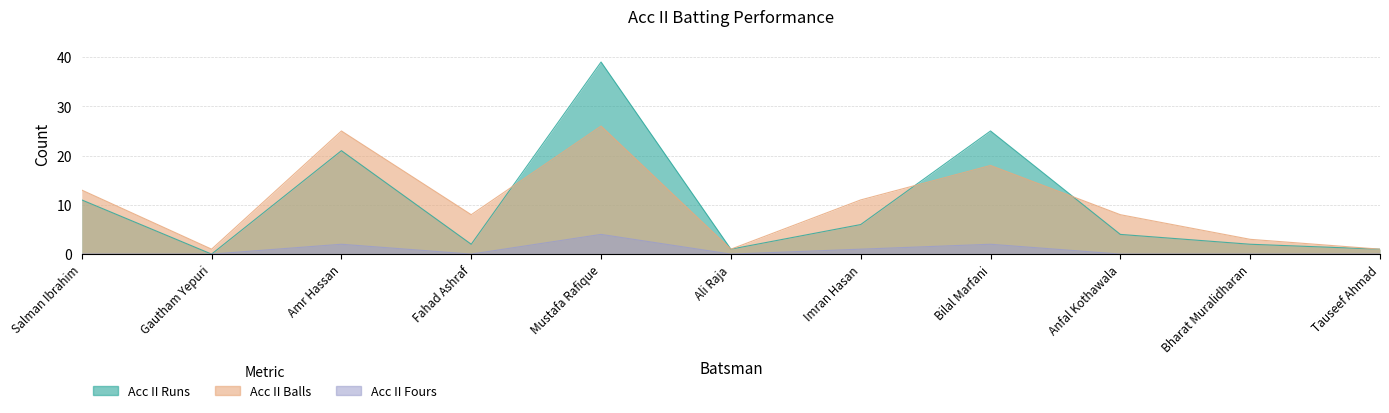

What is the label of the 3rd point from the right?

Anfal Kothawala